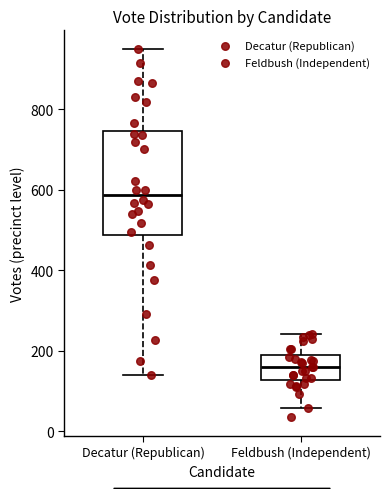

Which box is the tallest, from its lower edge to its upper edge?

Decatur (Republican)